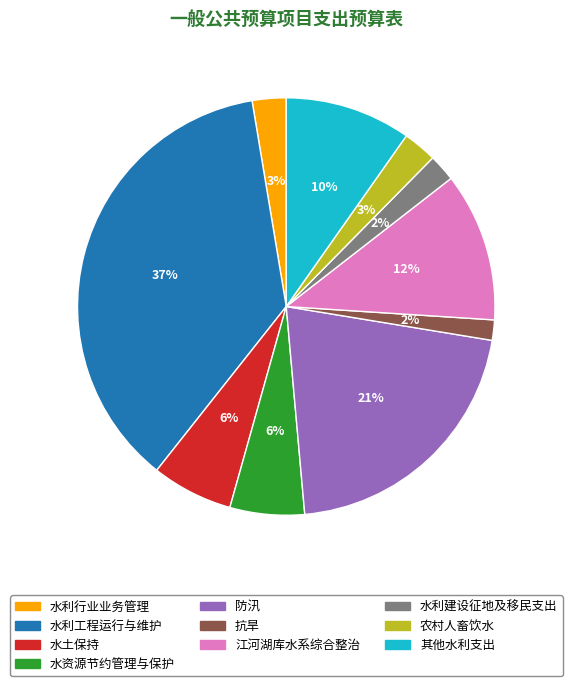

Is it true that 水土保持 is 6% of the pie?

True